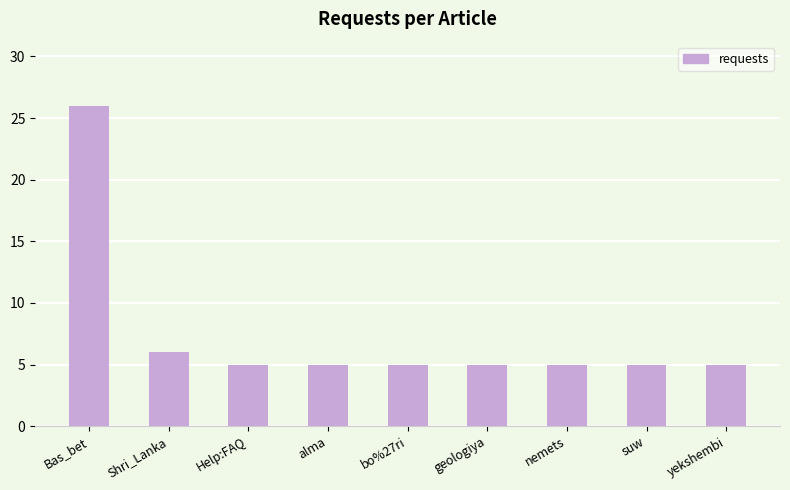

Where is the data nearest to the value 15?

Shri_Lanka